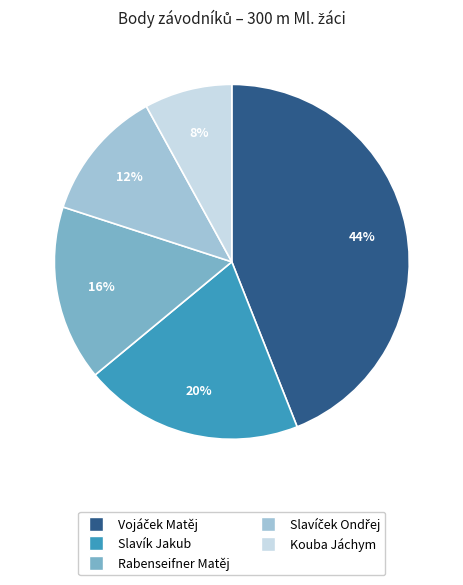

To the nearest percent, what is the difference between the largest and smallest slice percentages?

36%